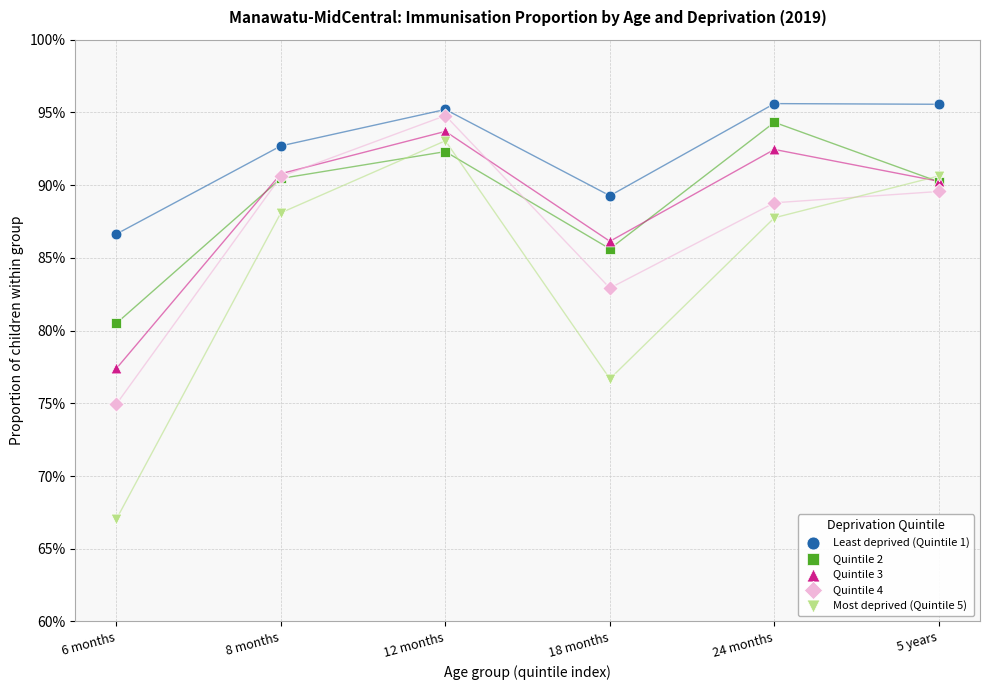

What are all the series names shown in the legend?

Least deprived (Quintile 1), Quintile 2, Quintile 3, Quintile 4, Most deprived (Quintile 5)